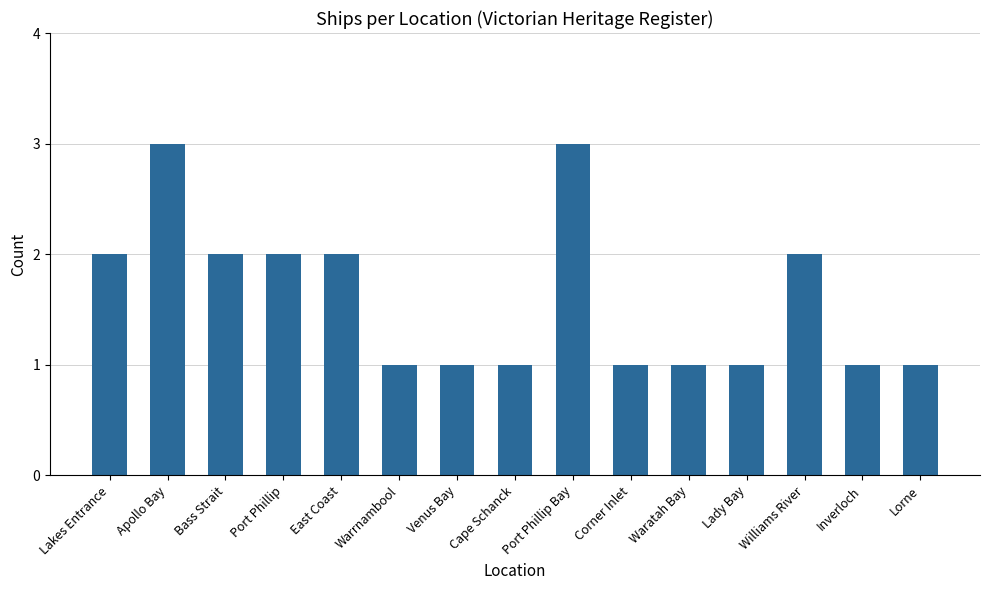

The value at Venus Bay is 0. True or false?

False